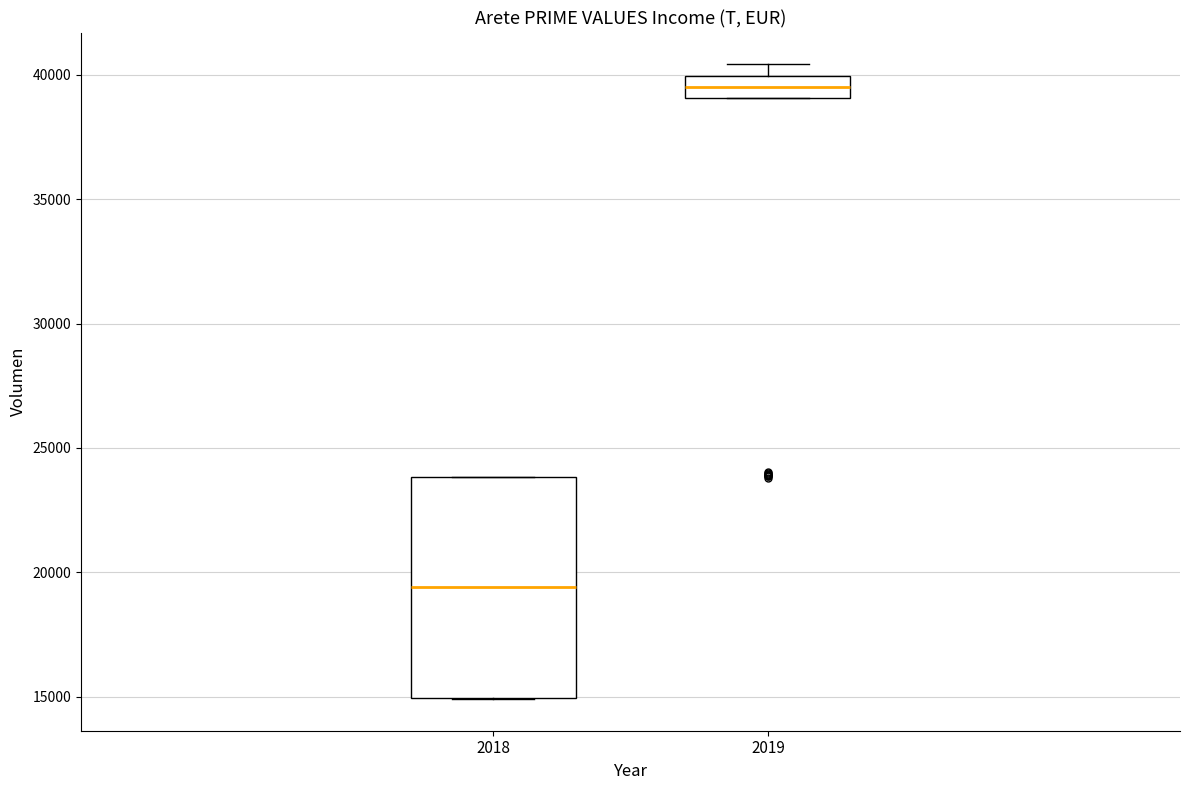

Which box has the highest median line?

2019